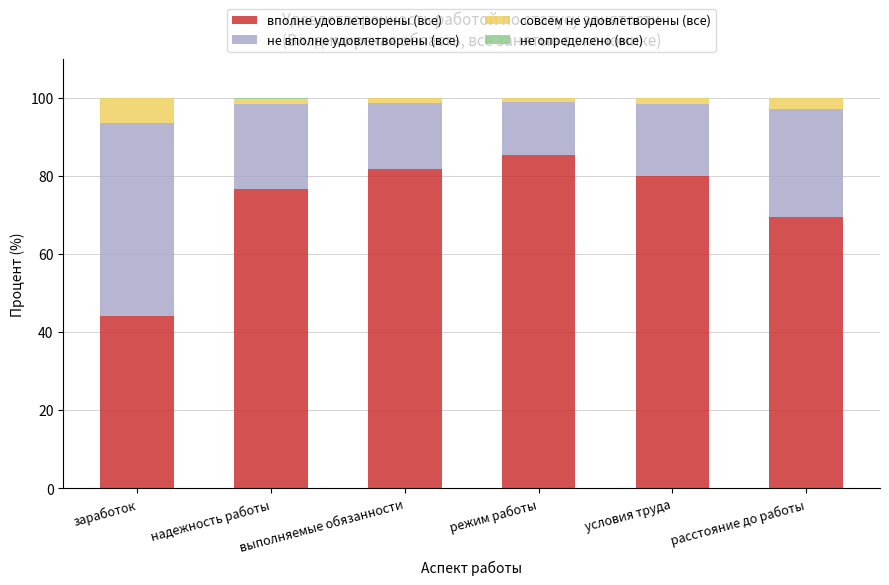

Where is вполне удовлетворены (все) nearest to the value 64?

расстояние до работы